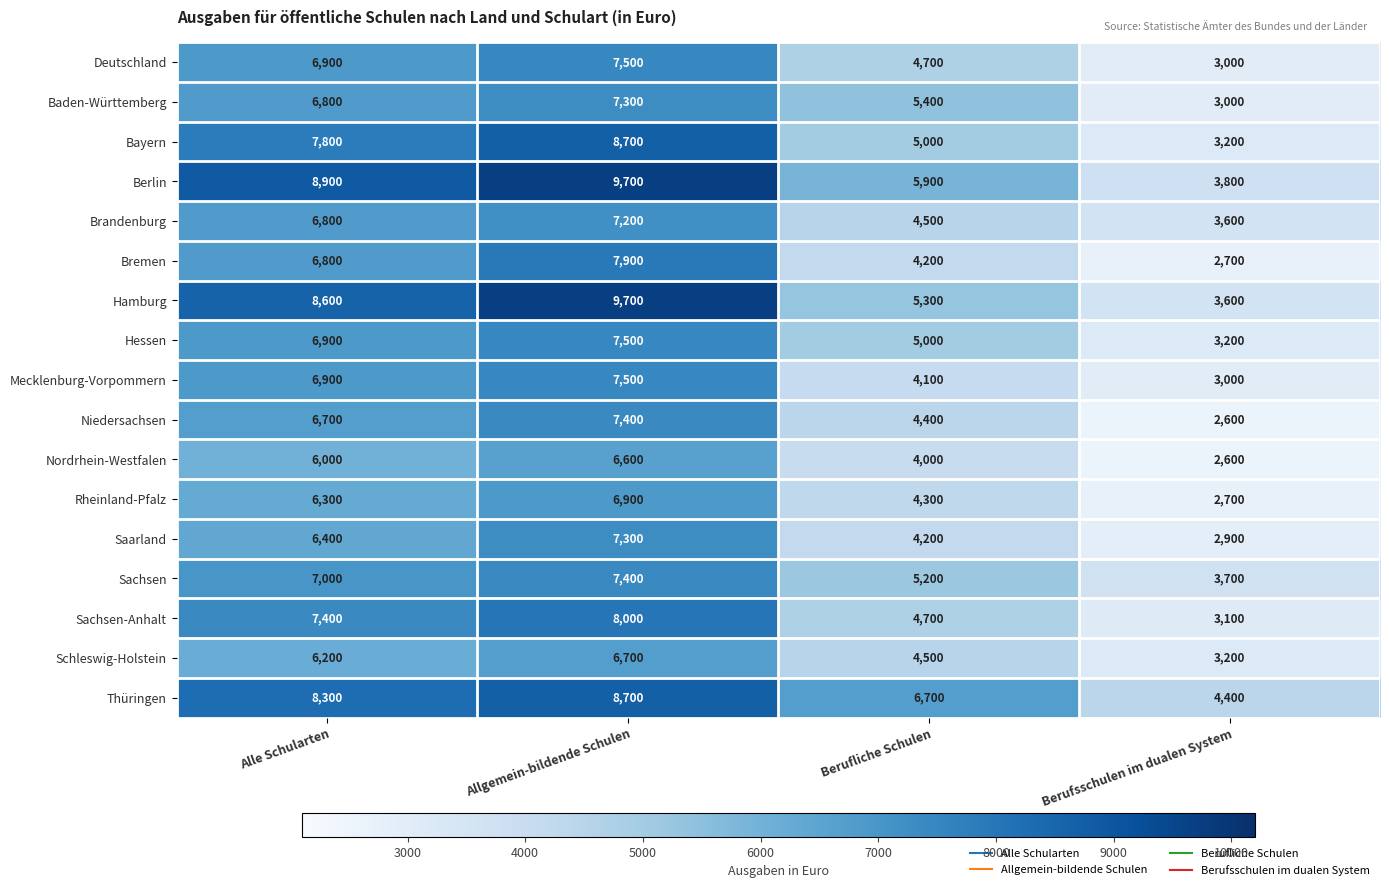

Which series has the largest range (max minus min)?

Hamburg